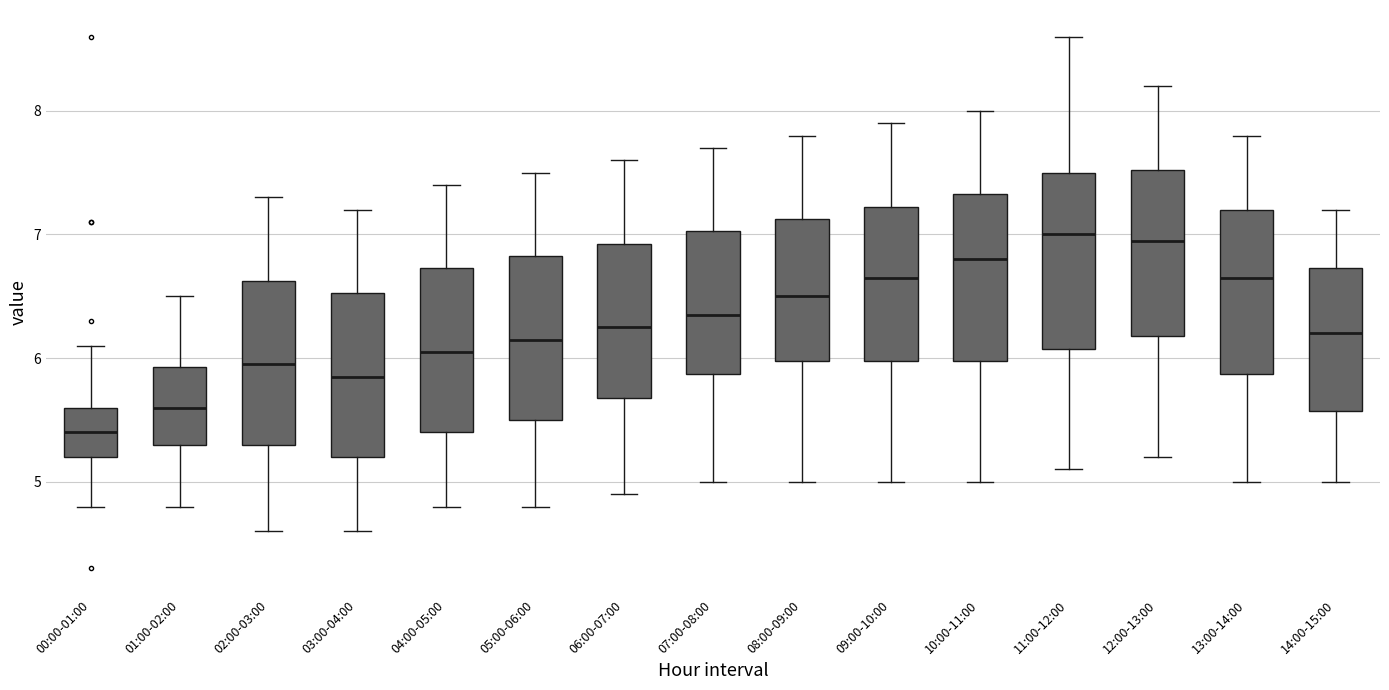

Reading left to right, read every box against the y-axis: the position of its median line, the range the box covers, and the ends of its whiskers. The values are not printed on the chart, so give them approximately, as read against the axis.

00:00-01:00: median 5.4, box 5.2 to 5.6, whiskers 4.8 to 6.1
01:00-02:00: median 5.6, box 5.3 to 5.9, whiskers 4.8 to 6.5
02:00-03:00: median 6.0, box 5.3 to 6.6, whiskers 4.6 to 7.3
03:00-04:00: median 5.9, box 5.2 to 6.5, whiskers 4.6 to 7.2
04:00-05:00: median 6.1, box 5.4 to 6.7, whiskers 4.8 to 7.4
05:00-06:00: median 6.2, box 5.5 to 6.8, whiskers 4.8 to 7.5
06:00-07:00: median 6.3, box 5.7 to 6.9, whiskers 4.9 to 7.6
07:00-08:00: median 6.4, box 5.9 to 7.0, whiskers 5.0 to 7.7
08:00-09:00: median 6.5, box 6.0 to 7.1, whiskers 5.0 to 7.8
09:00-10:00: median 6.7, box 6.0 to 7.2, whiskers 5.0 to 7.9
10:00-11:00: median 6.8, box 6.0 to 7.3, whiskers 5.0 to 8.0
11:00-12:00: median 7.0, box 6.1 to 7.5, whiskers 5.1 to 8.6
12:00-13:00: median 7.0, box 6.2 to 7.5, whiskers 5.2 to 8.2
13:00-14:00: median 6.7, box 5.9 to 7.2, whiskers 5.0 to 7.8
14:00-15:00: median 6.2, box 5.6 to 6.7, whiskers 5.0 to 7.2